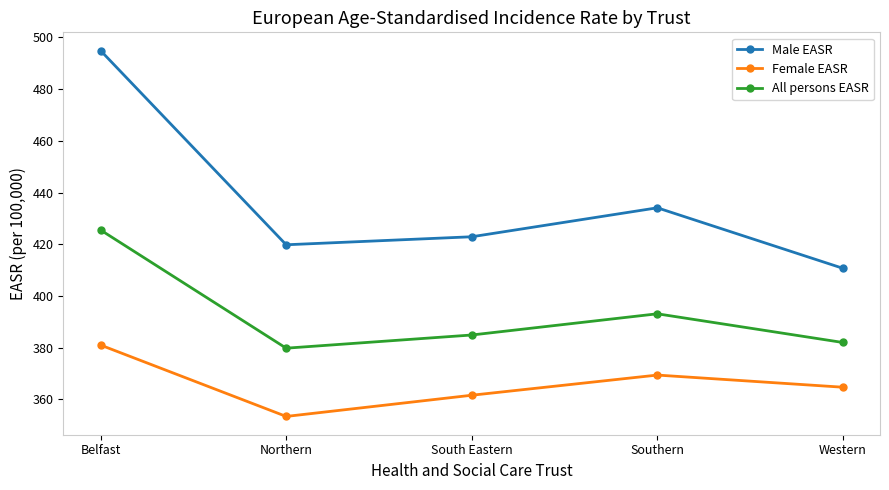

What is the difference between the maximum and minimum values in the All persons EASR series?

45.7